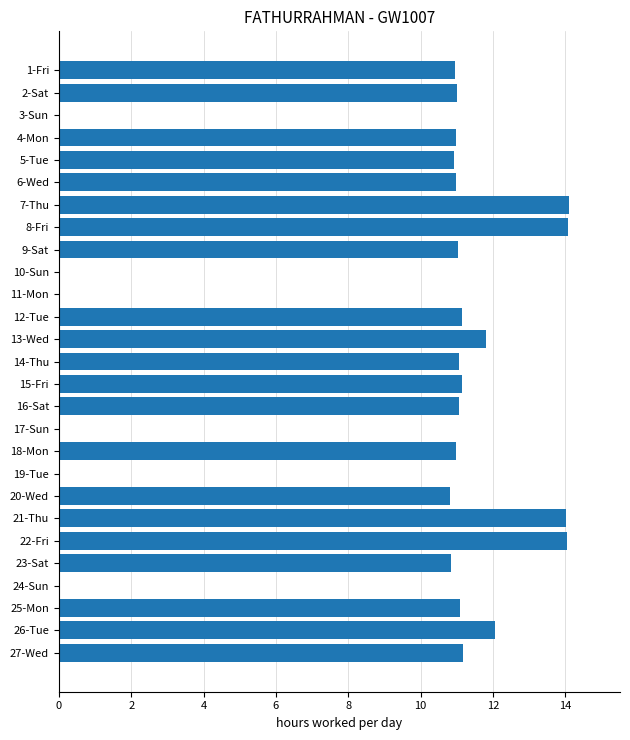

The chart shows a value of 5.1 at 1-Fri. True or false?

False